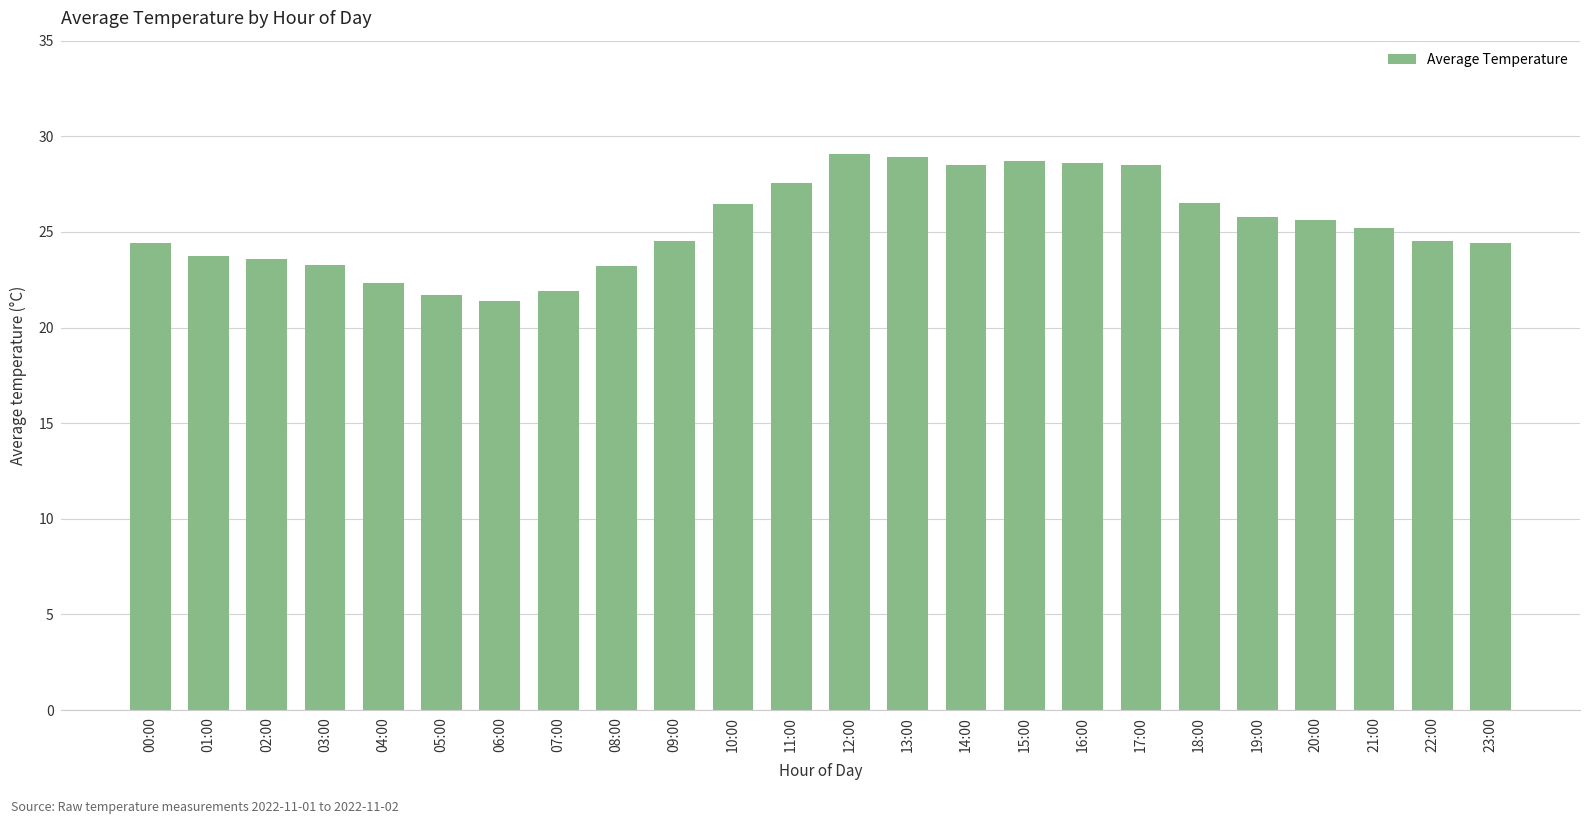

How many data points does each series have?

24